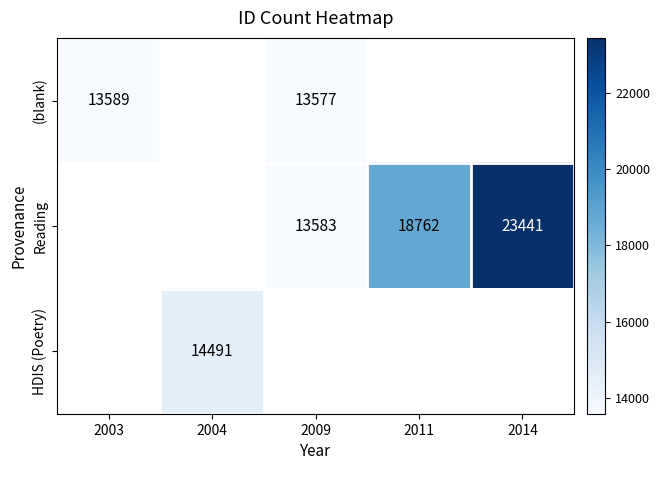

The Reading series shows 6107 at 2011. True or false?

False